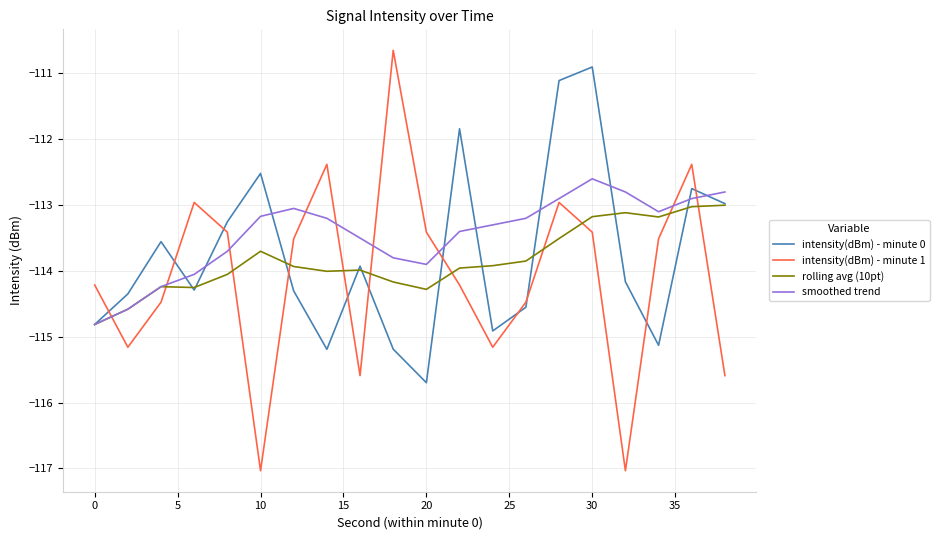

Which series ends up on top after the final intersection of intensity(dBm) - minute 1 and intensity(dBm) - minute 0?

intensity(dBm) - minute 0